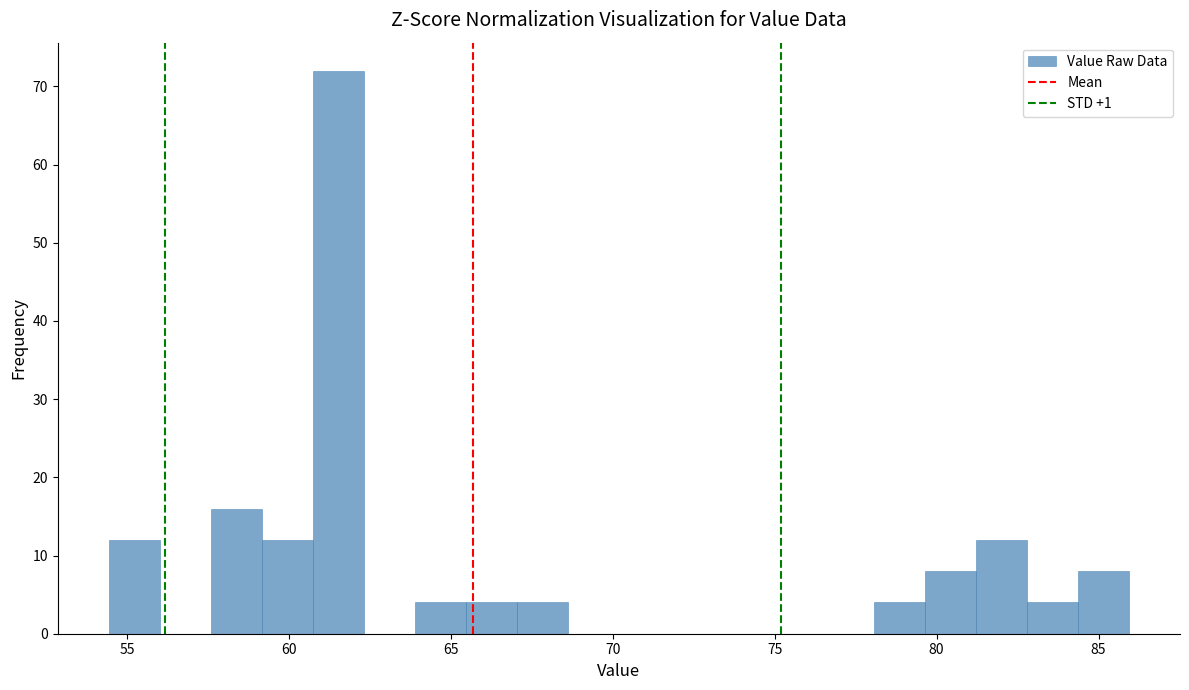

Read against the x-axis, roughly where is the centre of the tallest bar?

61.5